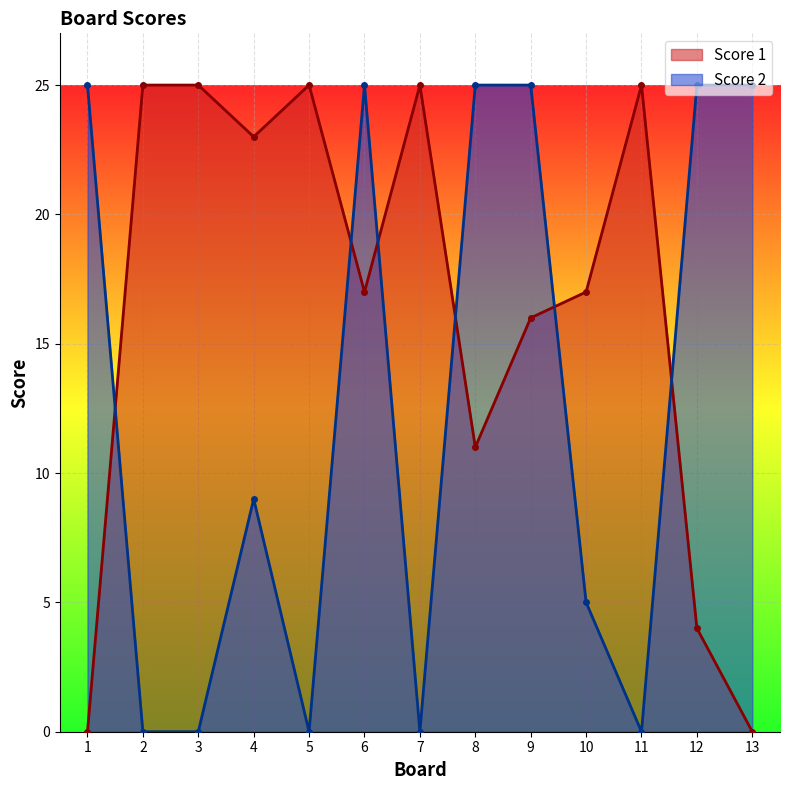

How many lines are shown in the chart?

2